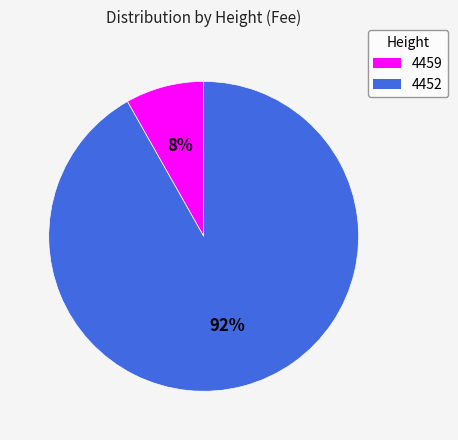

Which category has the biggest portion of the pie?

4452